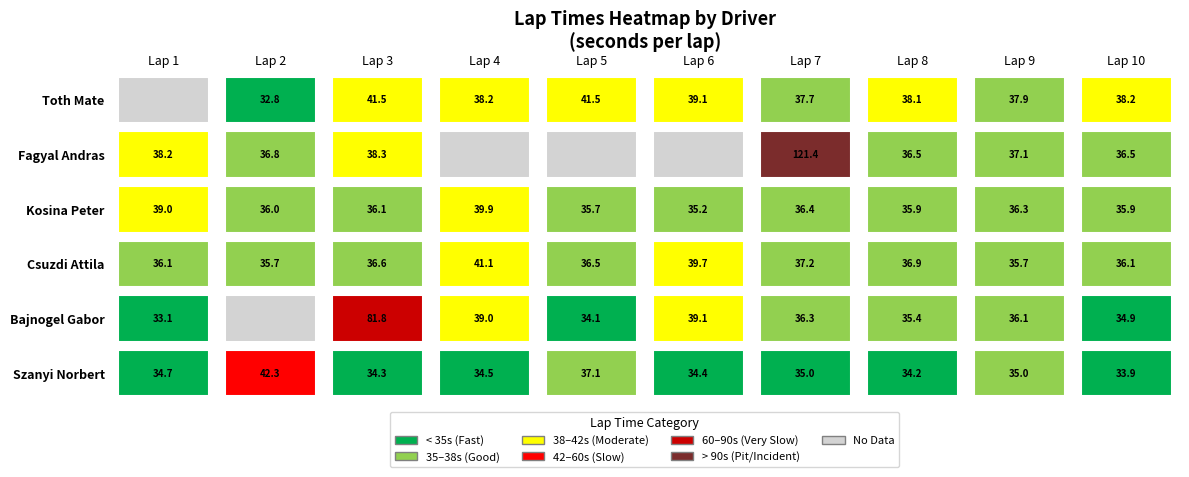

Is the value of Fagyal Andras at 4 greater than the value of Bajnogel Gabor at 5?

No